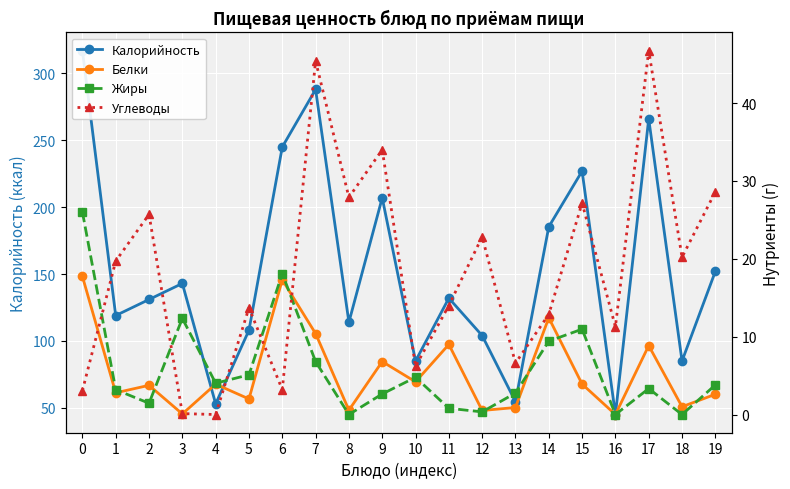

What is the value of the Углеводы point at the 8th from the left?

45.4